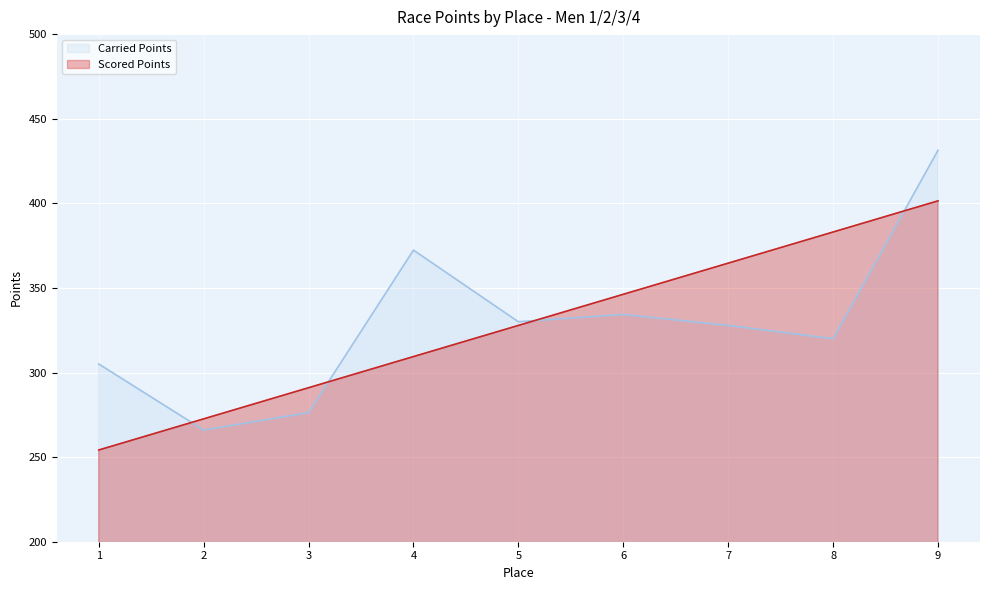

At which label does Carried Points (line) first exceed 327?

4